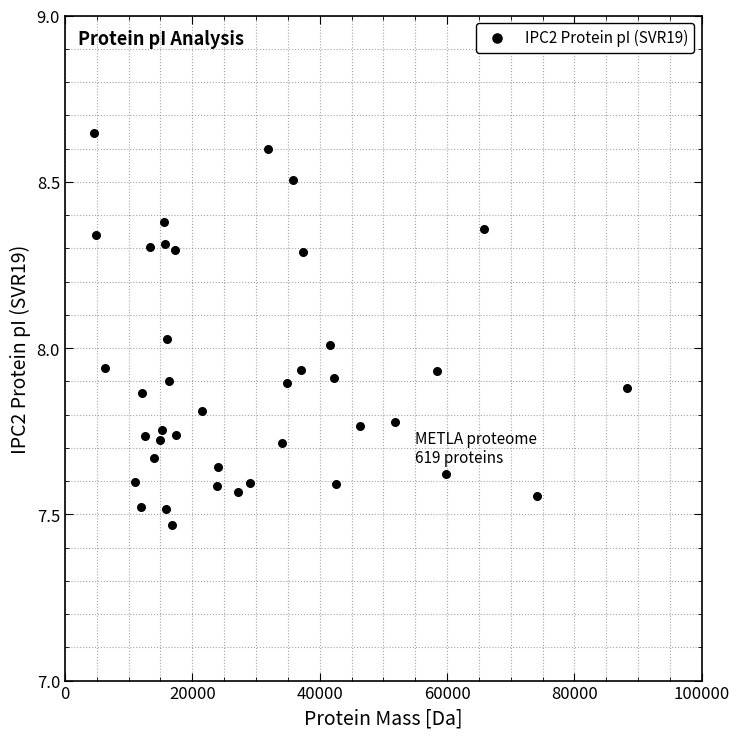

What is the range of X values (max minus min)?

83631.3